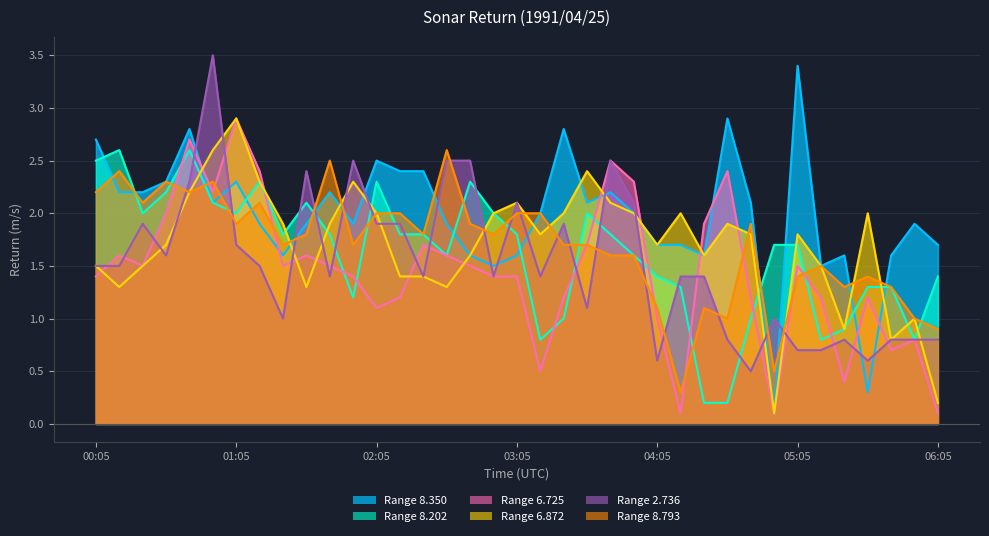

Which series ends up on top after the final intersection of 6.872 and 8.202?

8.202